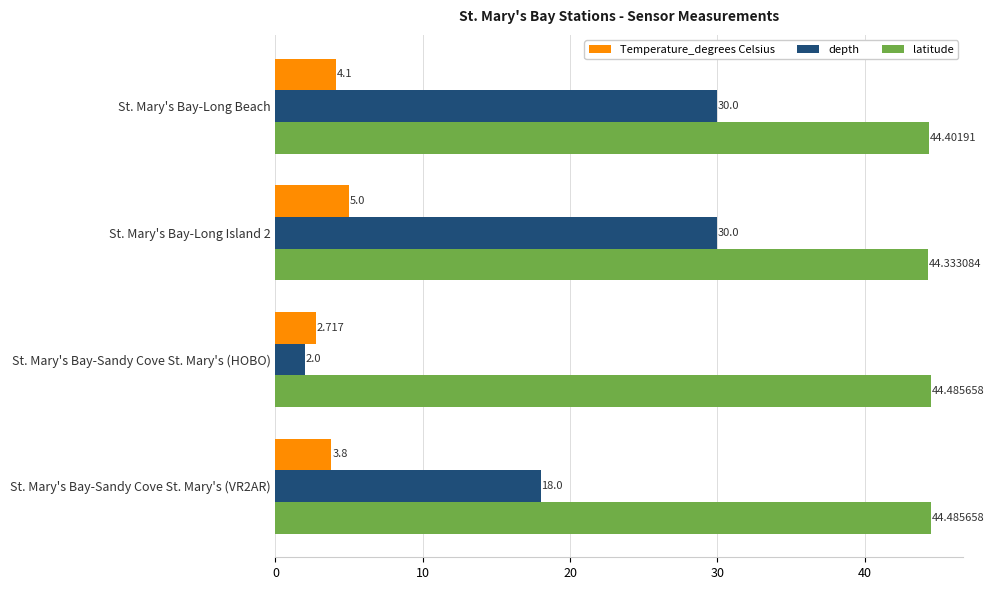

What is the highest value of the depth series?

30.0